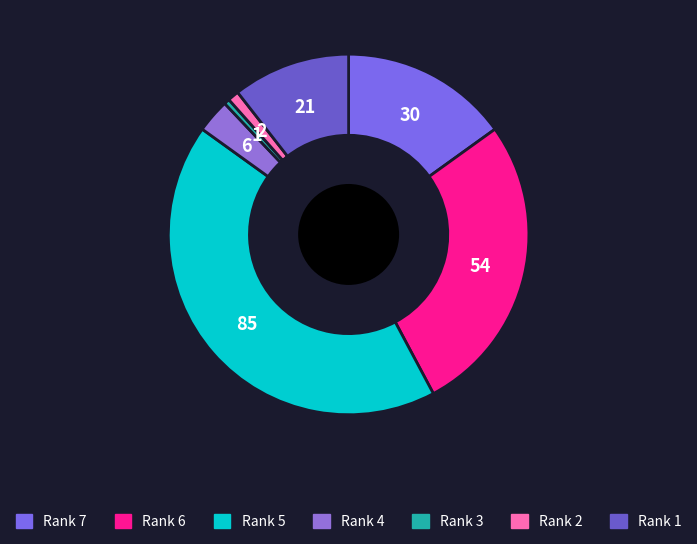

Rank the categories by value from highest to lowest.

Rank 5, Rank 6, Rank 7, Rank 1, Rank 4, Rank 2, Rank 3